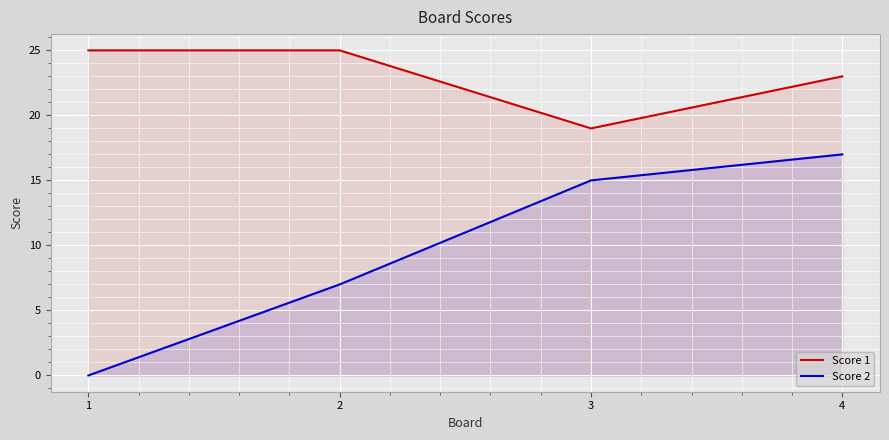

How many lines are shown in the chart?

2